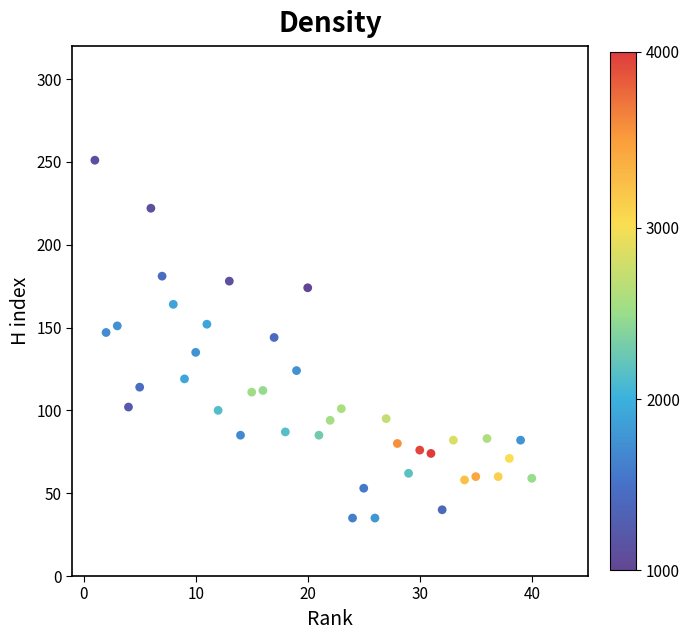

What is the range of Y values (max minus min)?

216